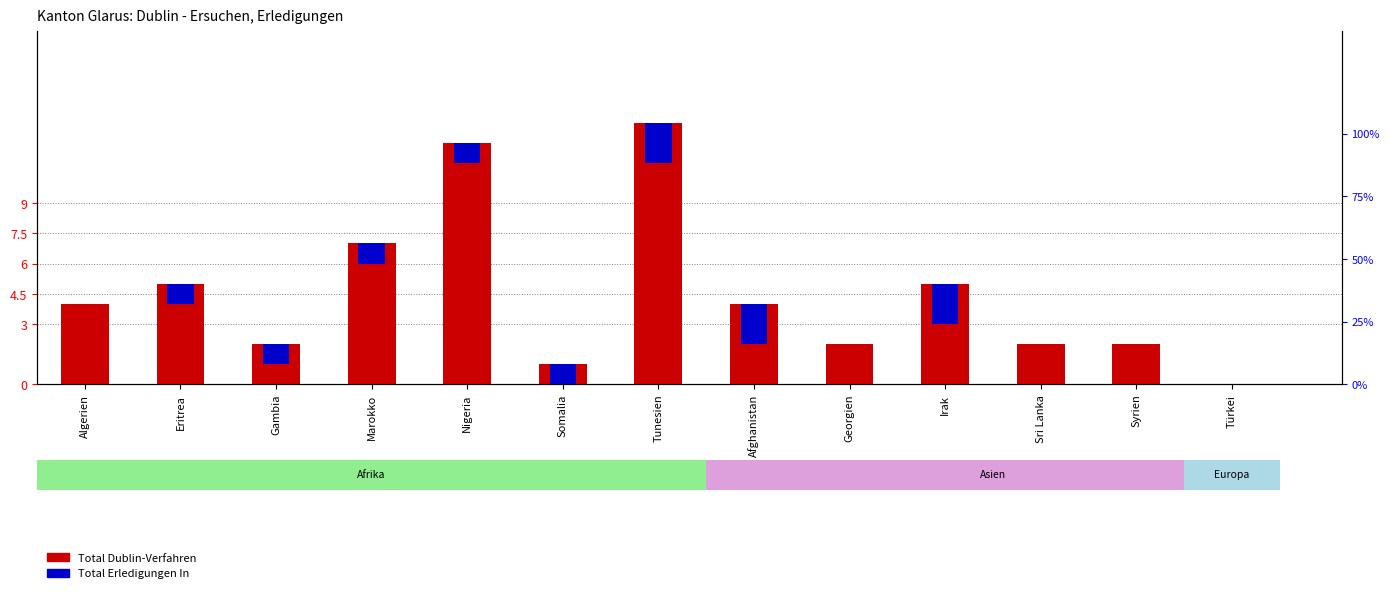

What is the spread (max minus min) of values at Sri Lanka?

2